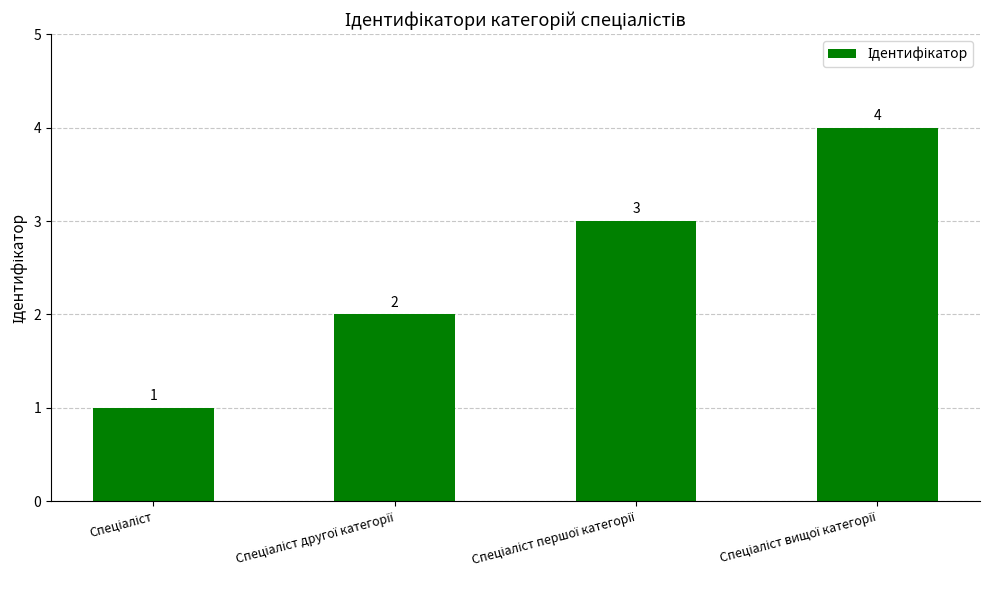

How many values are below 3?

2